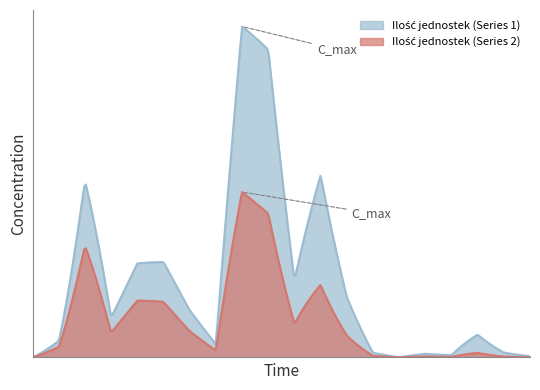

What is the highest value of the Ilość jednostek (Series 1) series?

76.5